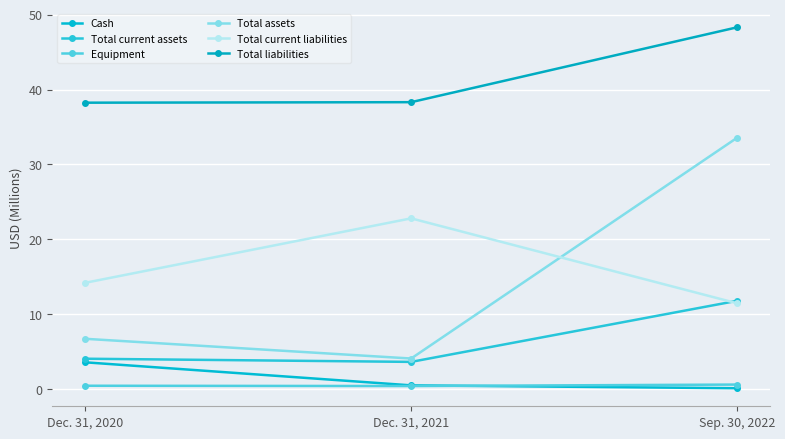

What are all the series names shown in the legend?

Cash, Total current assets, Equipment, Total assets, Total current liabilities, Total liabilities